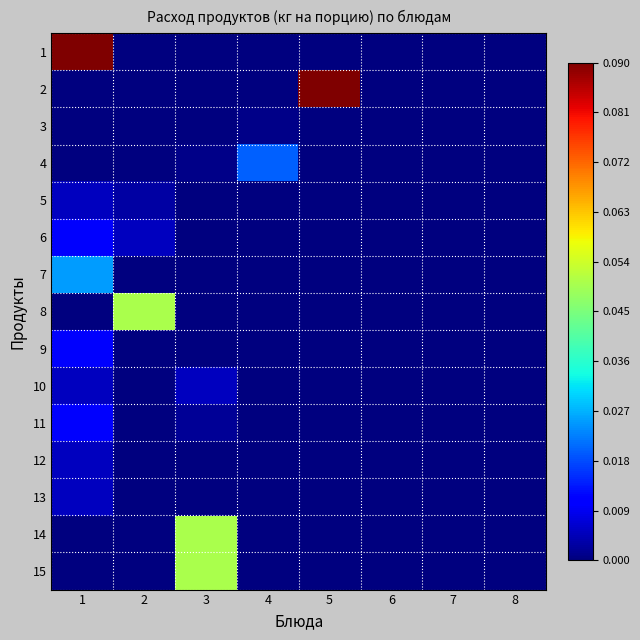

Which series has the largest total across all categories?

1